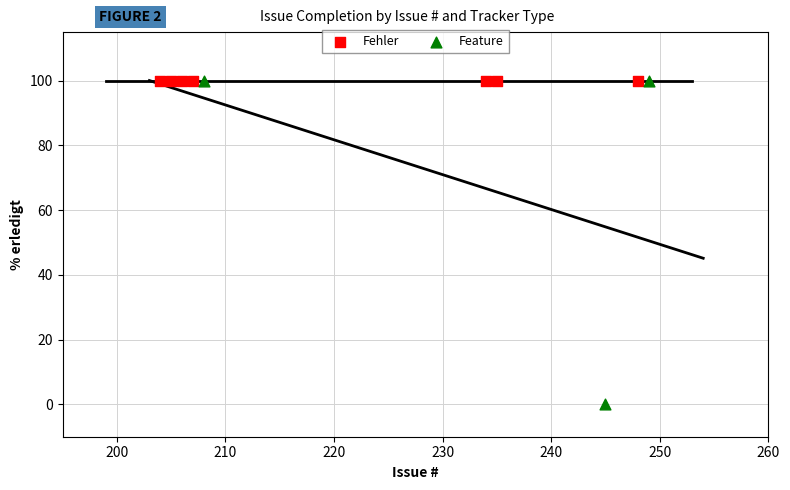

Which series contains the lowest Y value?

Feature